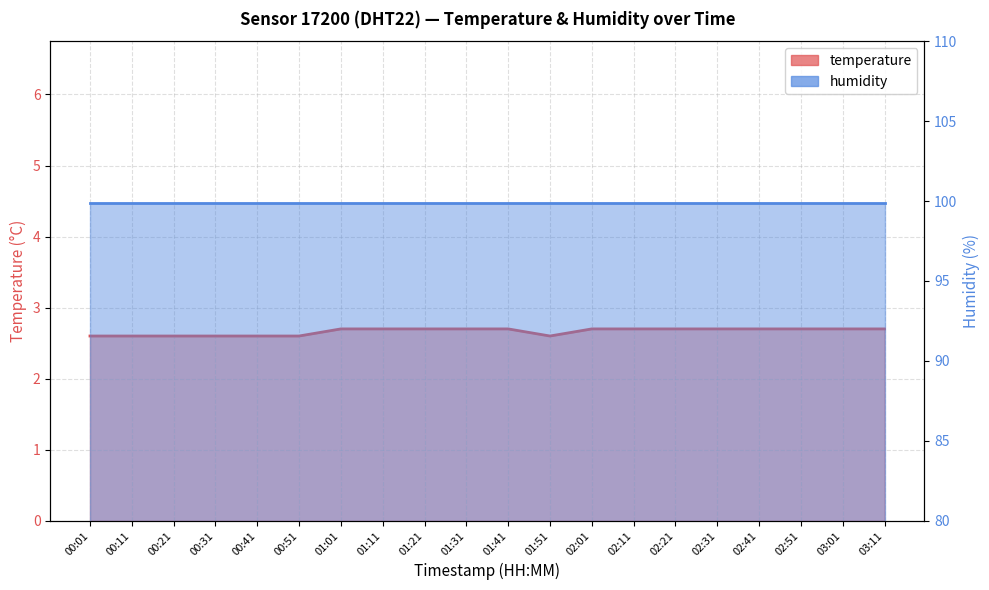

What is the label of the 20th point from the left?

03:11